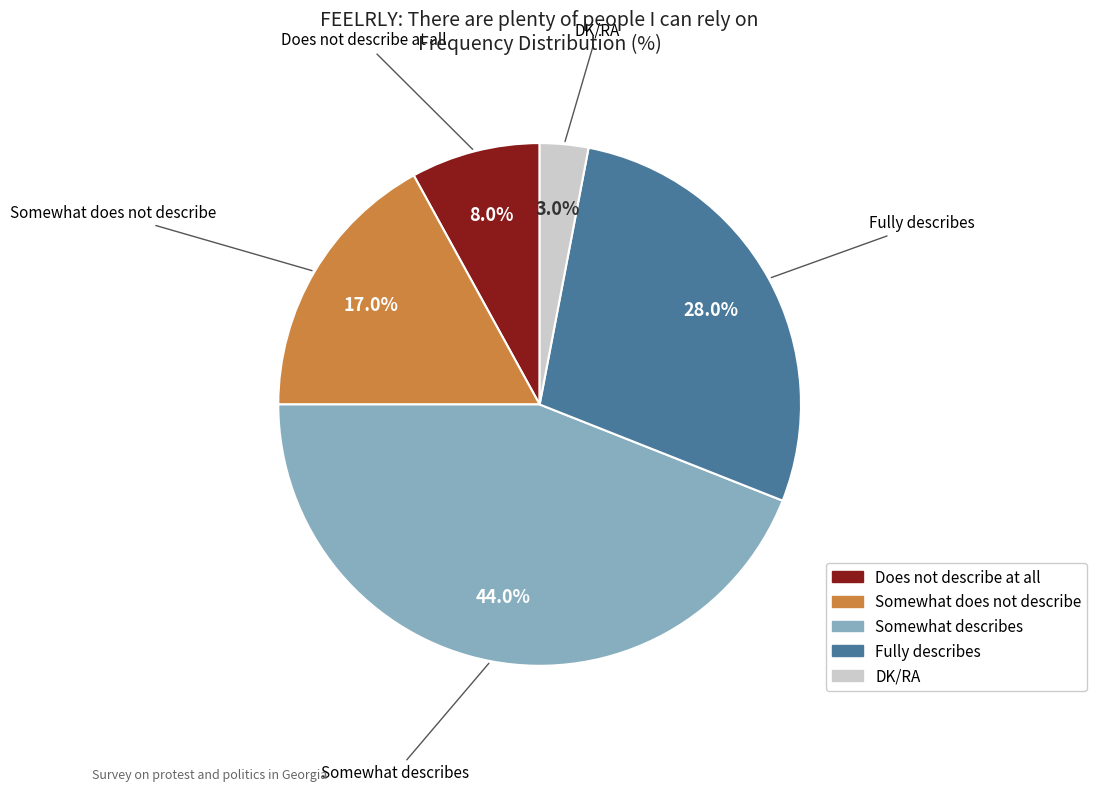

How many segments does this pie chart have?

5